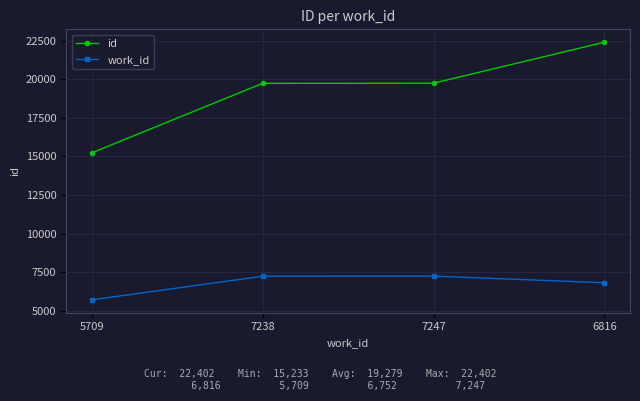

At which category is the sum across all series the highest?

6816